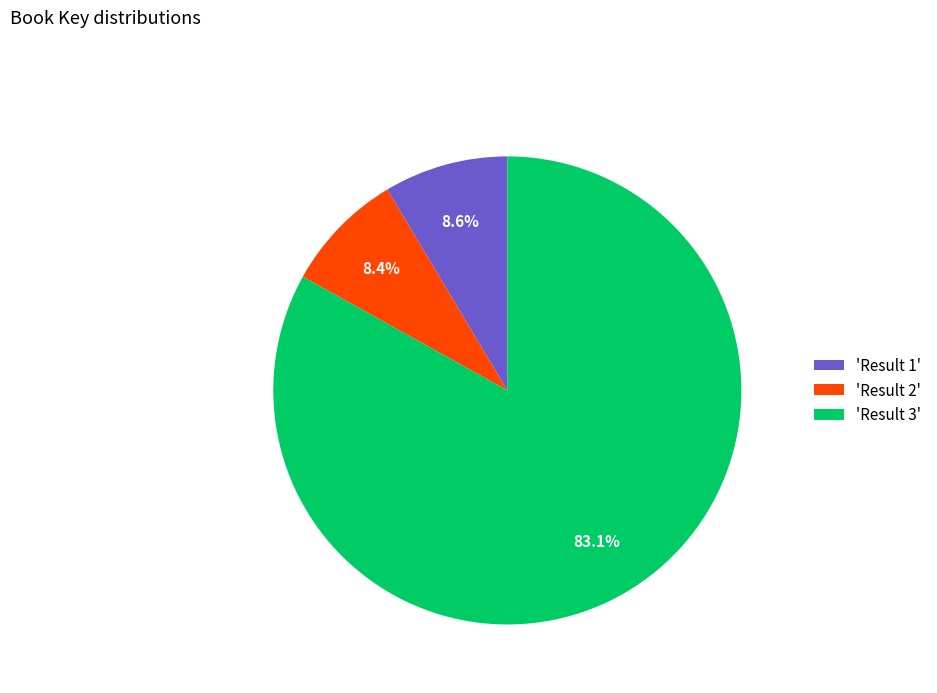

Which category has the biggest portion of the pie?

'Result 3'